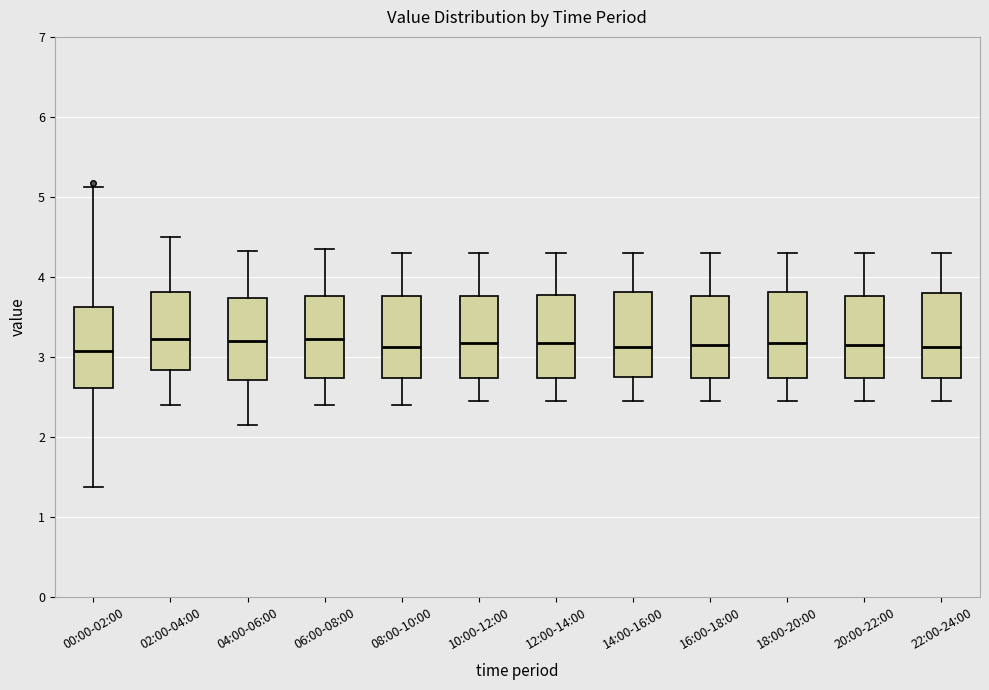

Where is the lower edge of the box for 04:00-06:00 on the y-axis? The values are not printed on the chart, so give them approximately, as read against the axis.

2.7